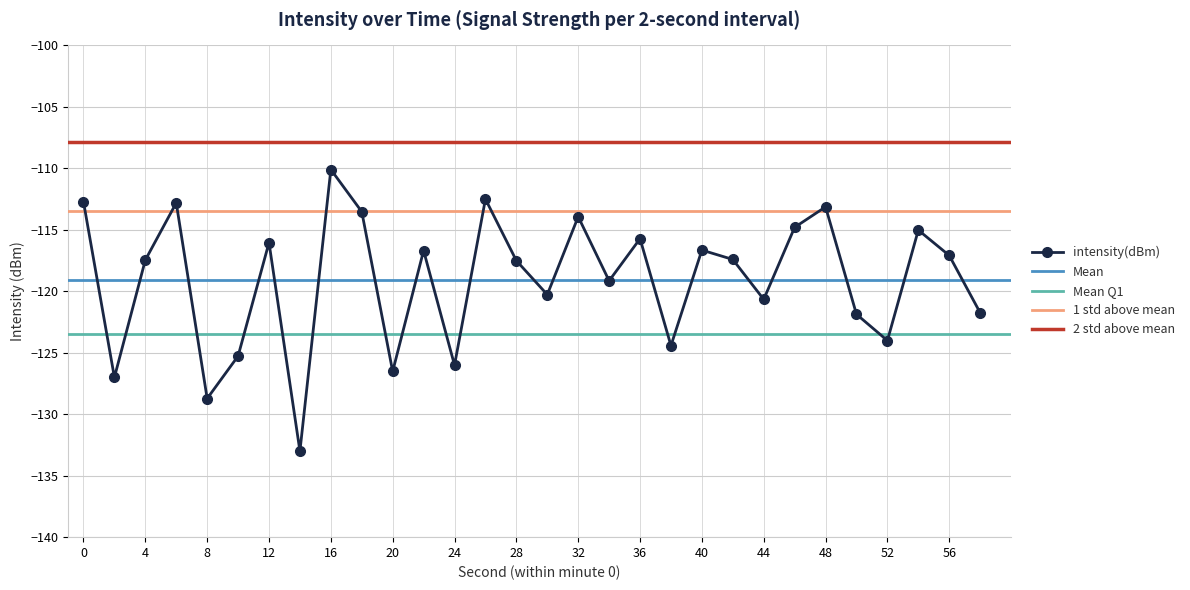

How many points are lower than both their immediate neighbors (excluding endpoints)?

10